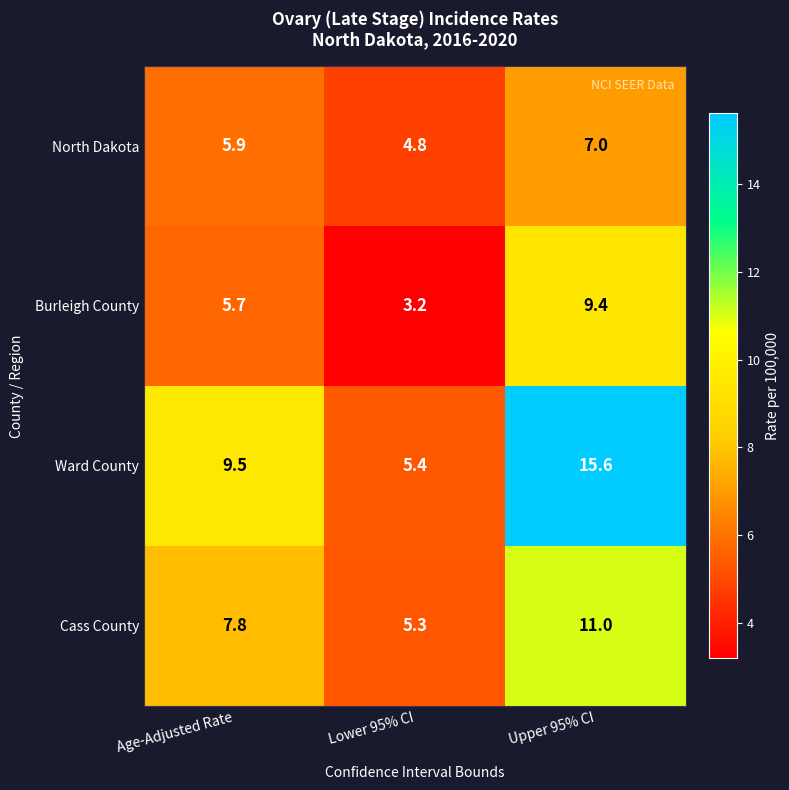

Reading right to left, extract all data points from this chart.

North Dakota: 7.0	4.8	5.9
Burleigh County: 9.4	3.2	5.7
Ward County: 15.6	5.4	9.5
Cass County: 11.0	5.3	7.8